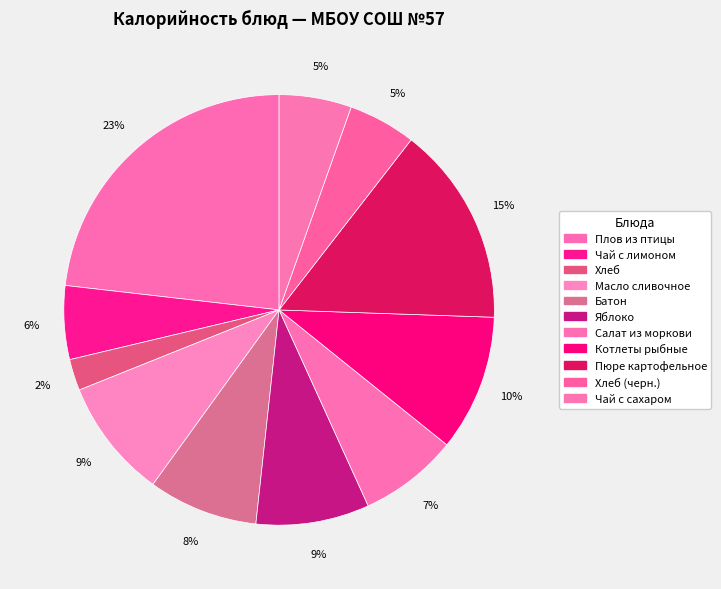

Count the number of slices in the pie.

11